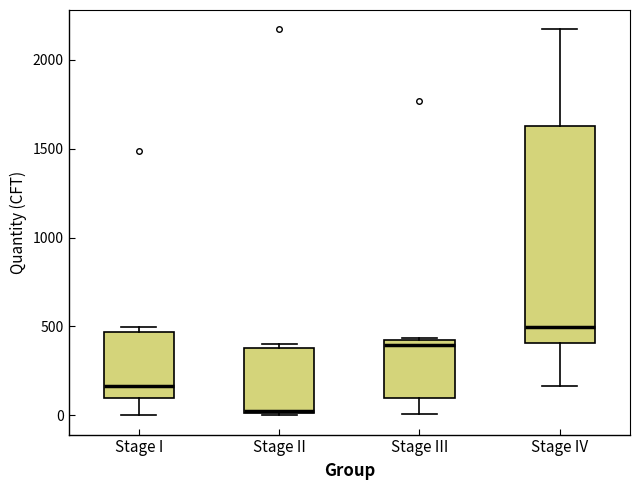

Reading left to right, transcribe this box plot: for each box, give where its median line is, the range the box spans, and where its two whiskers end, as read against the y-axis. The values are not printed on the chart, so give them approximately, as read against the axis.

Stage I: median 150, box 100 to 450, whiskers 0 to 500
Stage II: median 50, box 0 to 400, whiskers 0 to 400 (just above the box's upper edge)
Stage III: median 400 (just below the box's upper edge), box 100 to 400, whiskers 0 to 450
Stage IV: median 500, box 400 to 1650, whiskers 150 to 2150